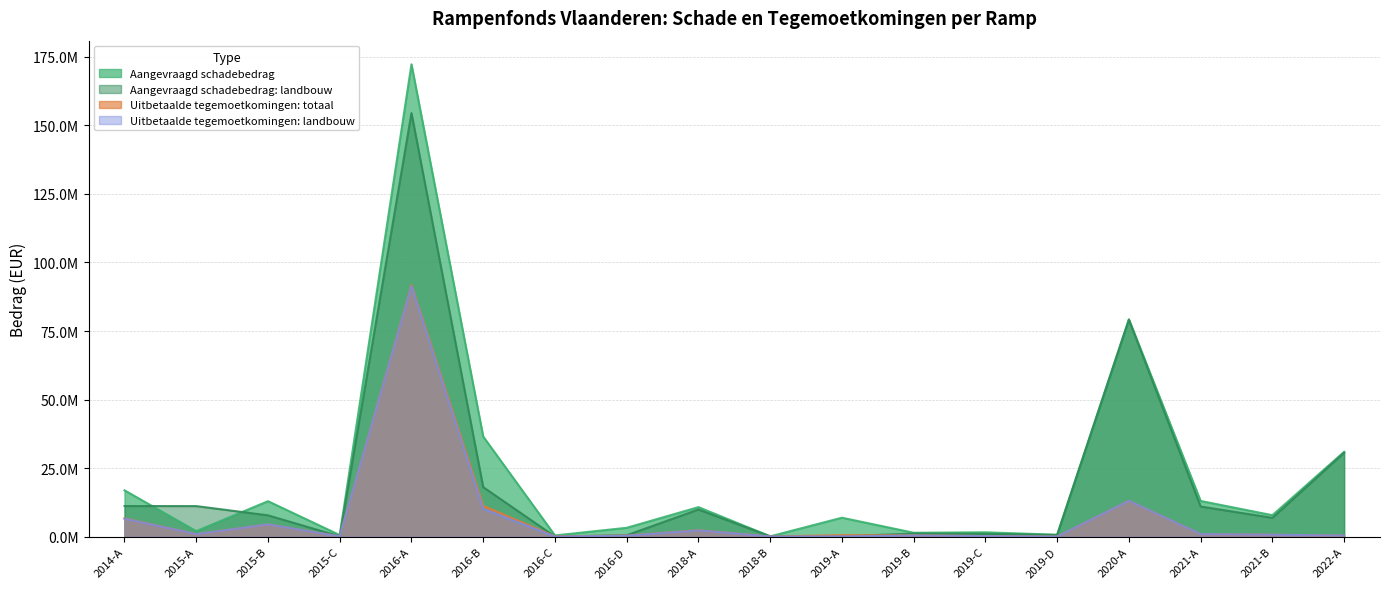

True or false: Aangevraagd schadebedrag: landbouw and Uitbetaalde tegemoetkomingen: totaal cross at least once.

True